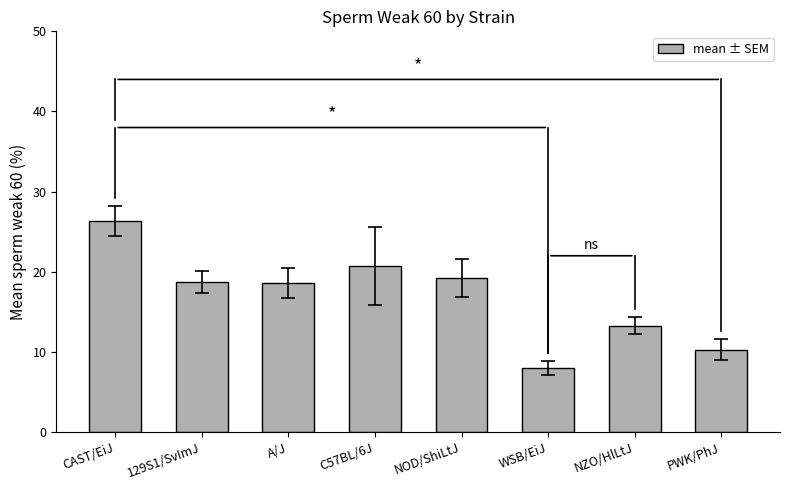

What is the approximate value at CAST/EiJ?

26.3